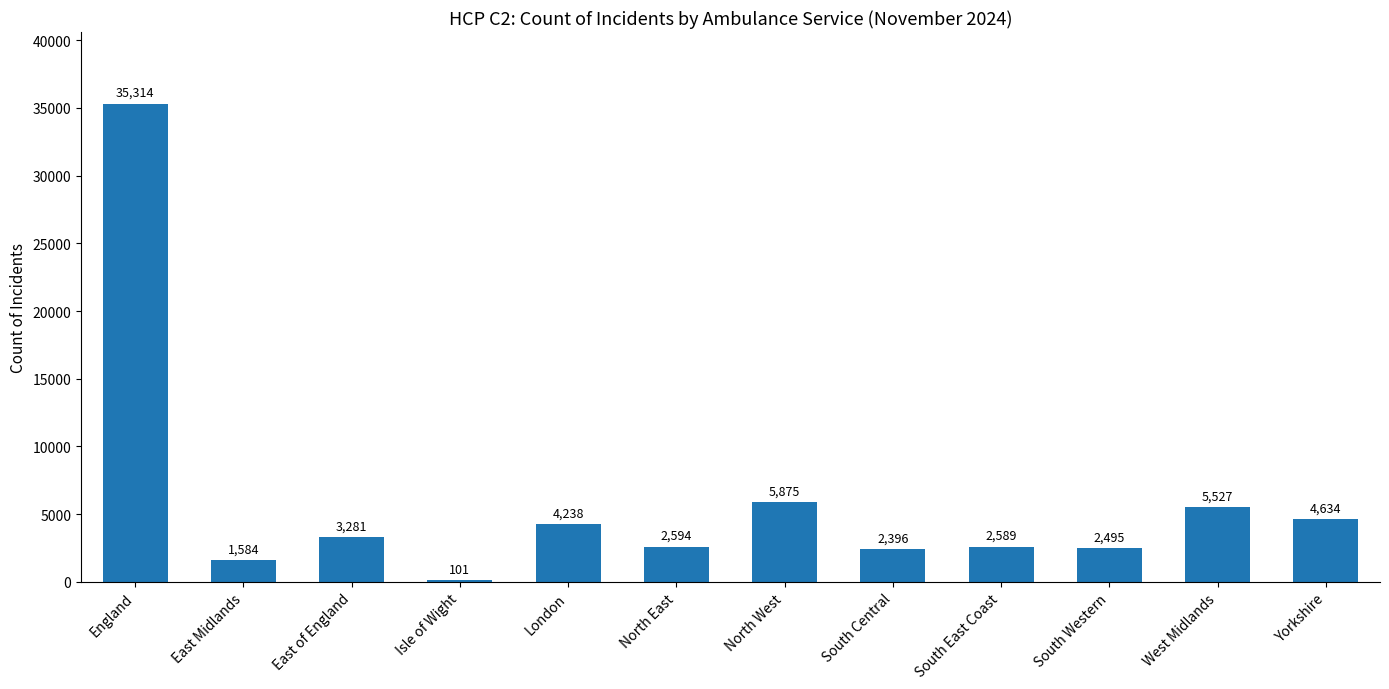

The value at South East Coast is 2589. True or false?

True